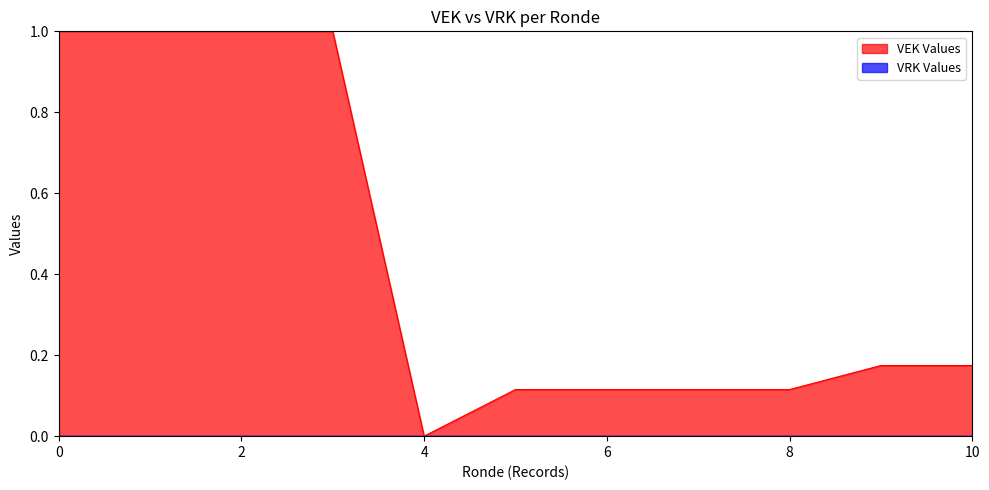

What is the greatest value displayed?

1.0